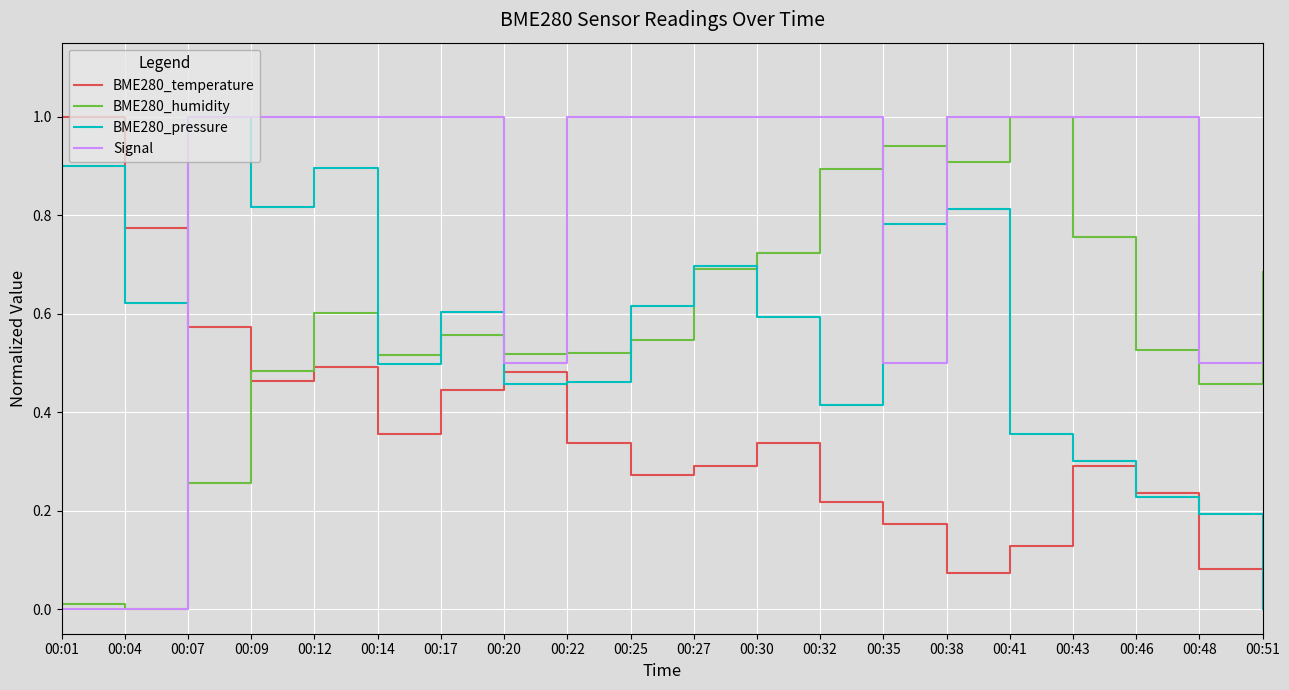

Which series changed the most between 00:35 and 00:38?

Signal